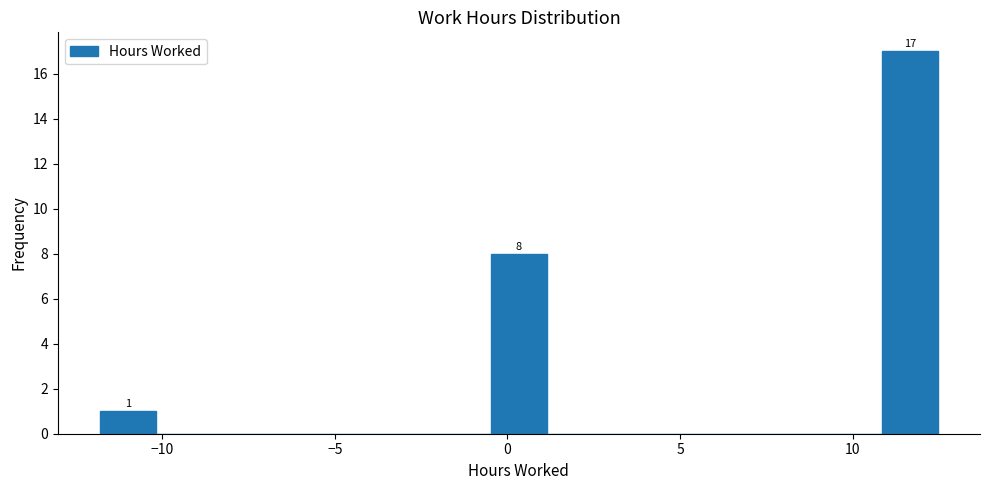

Around what value on the x-axis is the tallest bar? Give the approximate position of its centre, as read against the axis.

11.5